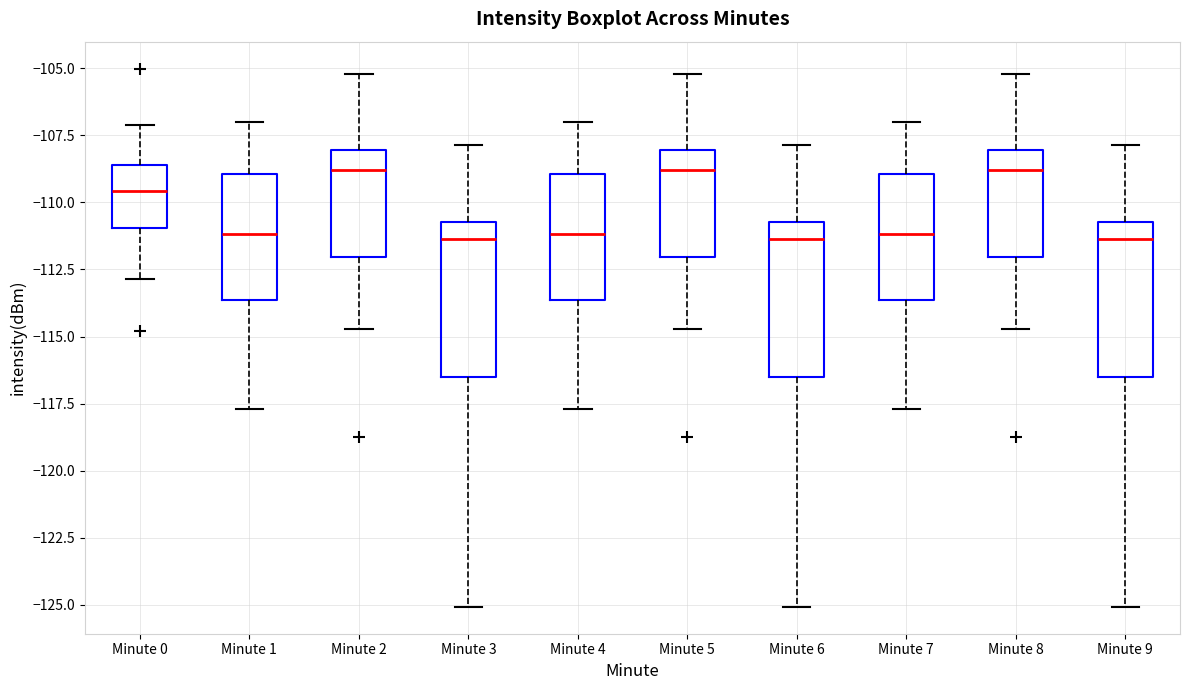

Reading left to right, transcribe this box plot: for each box, give where its median line is, the range the box spans, and where its two whiskers end, as read against the y-axis. The values are not printed on the chart, so give them approximately, as read against the axis.

Minute 0: median -109.5, box -111.0 to -108.5, whiskers -113.0 to -107.0
Minute 1: median -111.0, box -113.5 to -109.0, whiskers -117.5 to -107.0
Minute 2: median -109.0, box -112.0 to -108.0, whiskers -114.5 to -105.0
Minute 3: median -111.5, box -116.5 to -110.5, whiskers -125.0 to -108.0
Minute 4: median -111.0, box -113.5 to -109.0, whiskers -117.5 to -107.0
Minute 5: median -109.0, box -112.0 to -108.0, whiskers -114.5 to -105.0
Minute 6: median -111.5, box -116.5 to -110.5, whiskers -125.0 to -108.0
Minute 7: median -111.0, box -113.5 to -109.0, whiskers -117.5 to -107.0
Minute 8: median -109.0, box -112.0 to -108.0, whiskers -114.5 to -105.0
Minute 9: median -111.5, box -116.5 to -110.5, whiskers -125.0 to -108.0